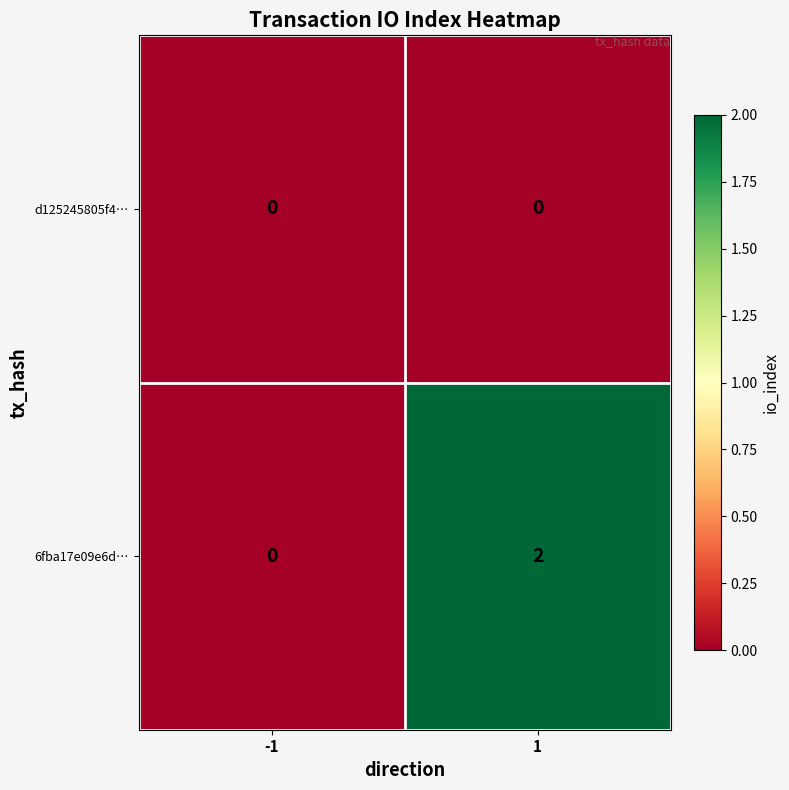

The value of 6fba17e09e6d… at -1 is -1. True or false?

False